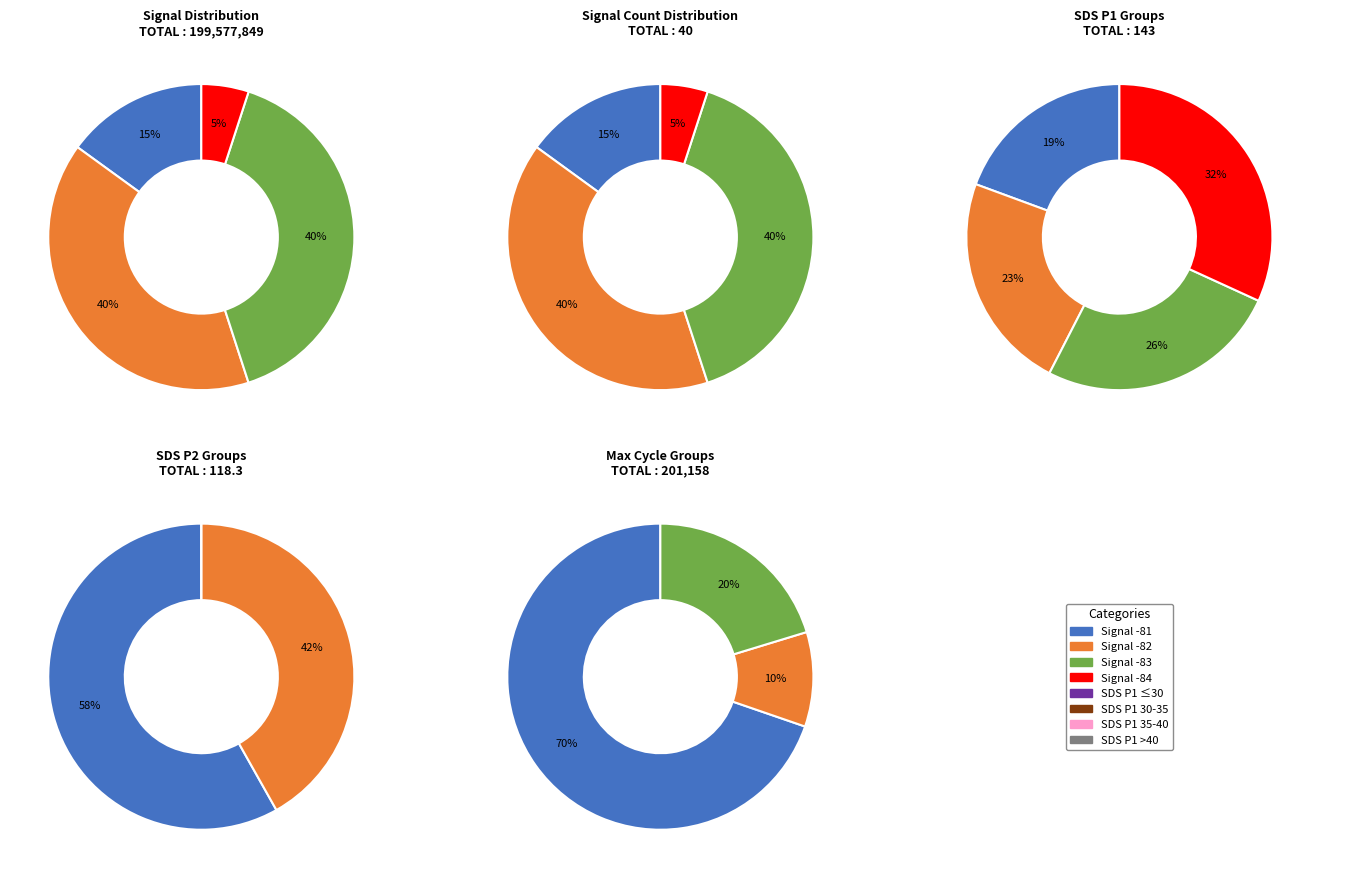

True or false: SDS_P2 accounts for 9% of the total.

False